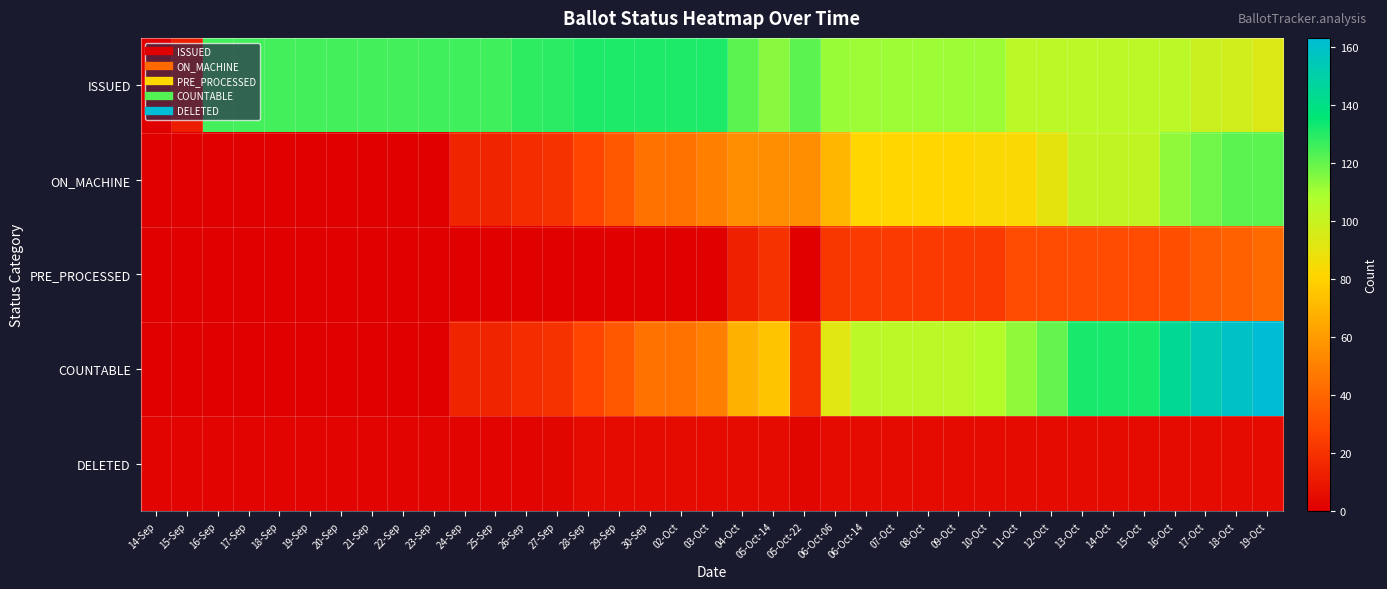

Which series has the largest total across all categories?

ISSUED